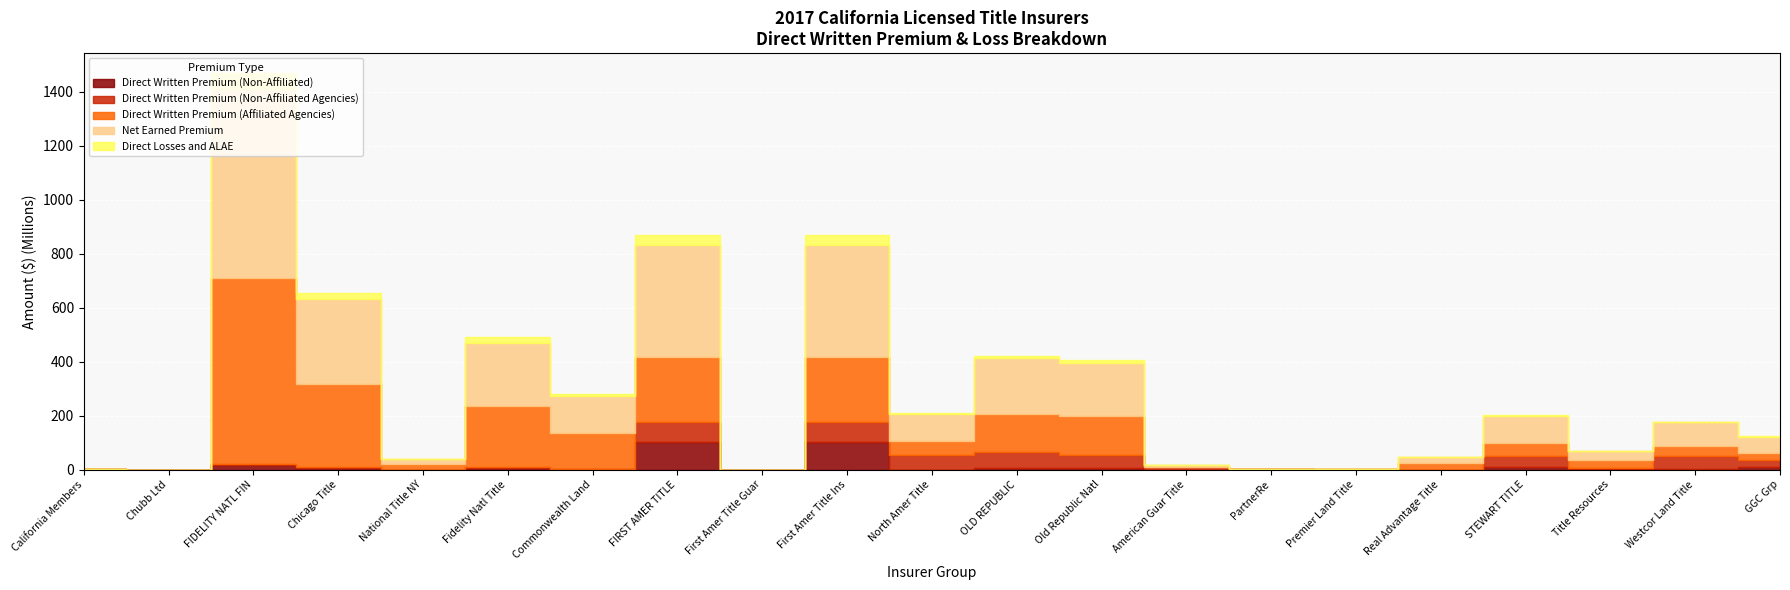

What is the spread (max minus min) of values at National Title NY?

20382202